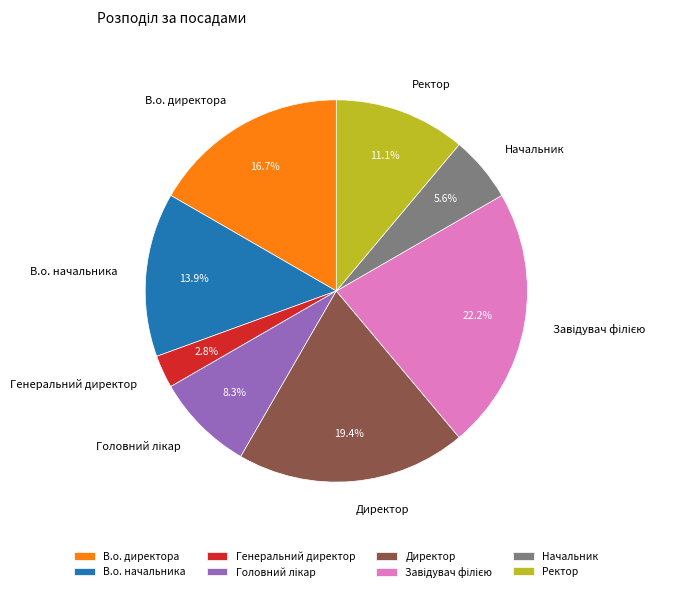

Which slice is the smallest?

Генеральний директор